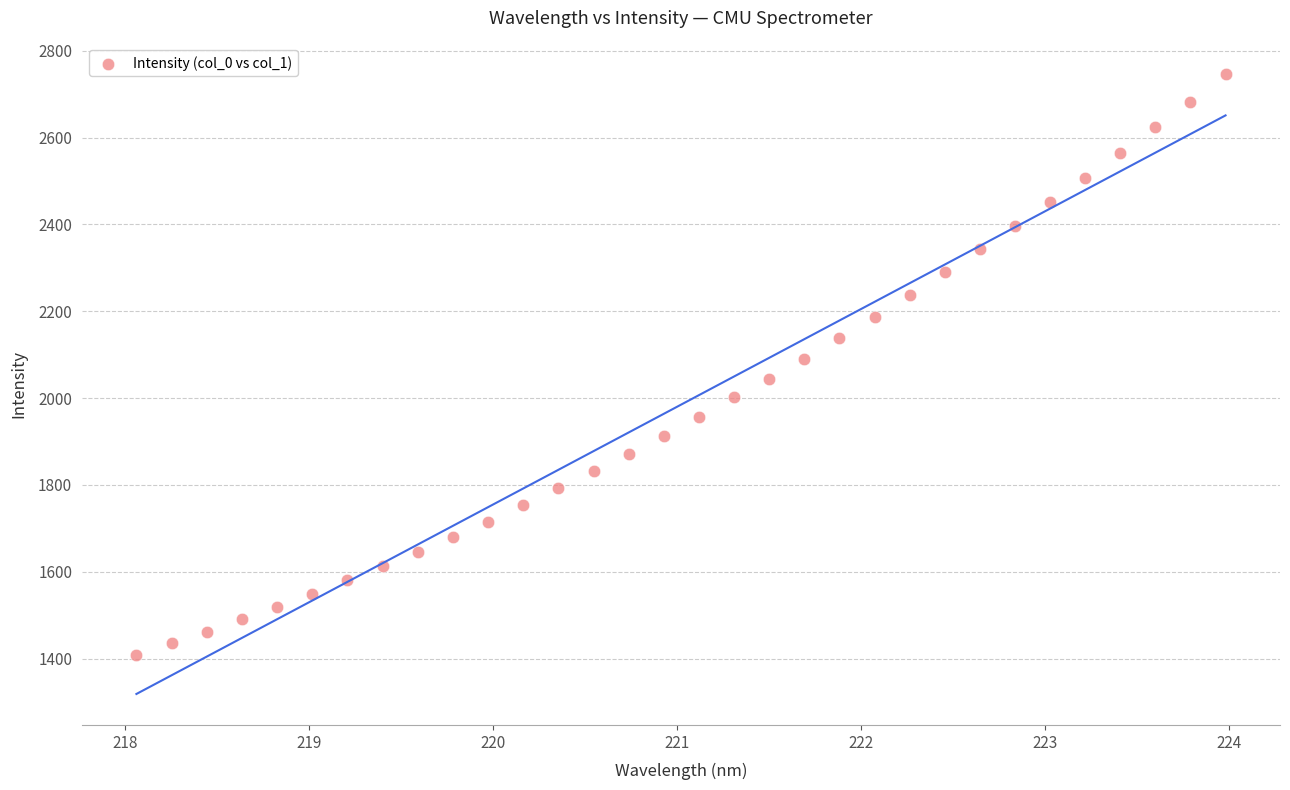

What is the range of X values (max minus min)?

5.9